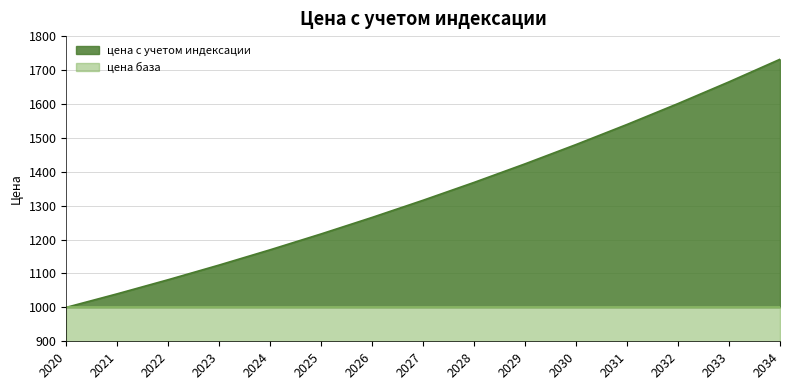

Which label corresponds to the smallest value in the chart?

2020